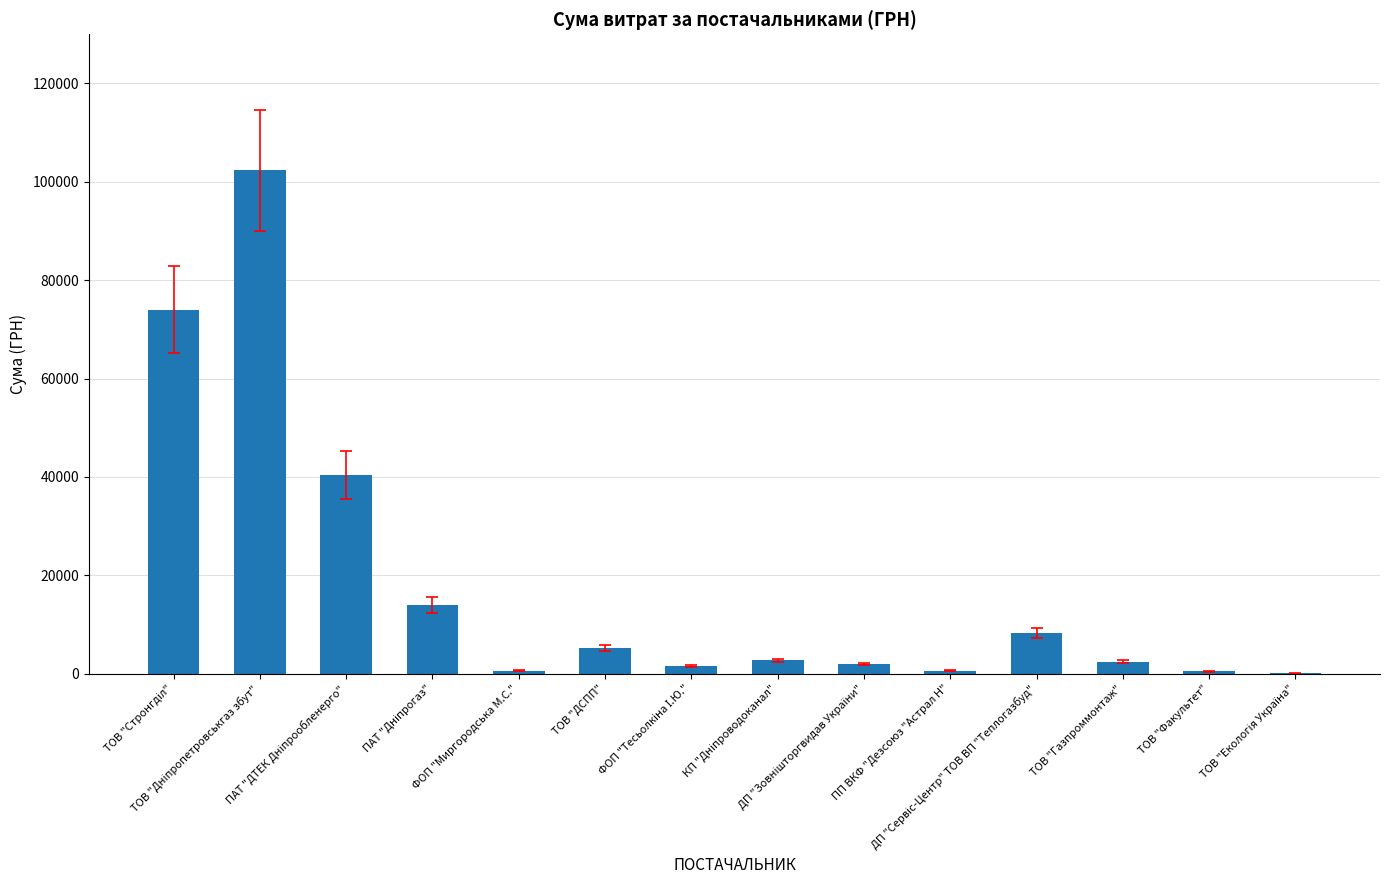

What is the sum of all values?

254502.7